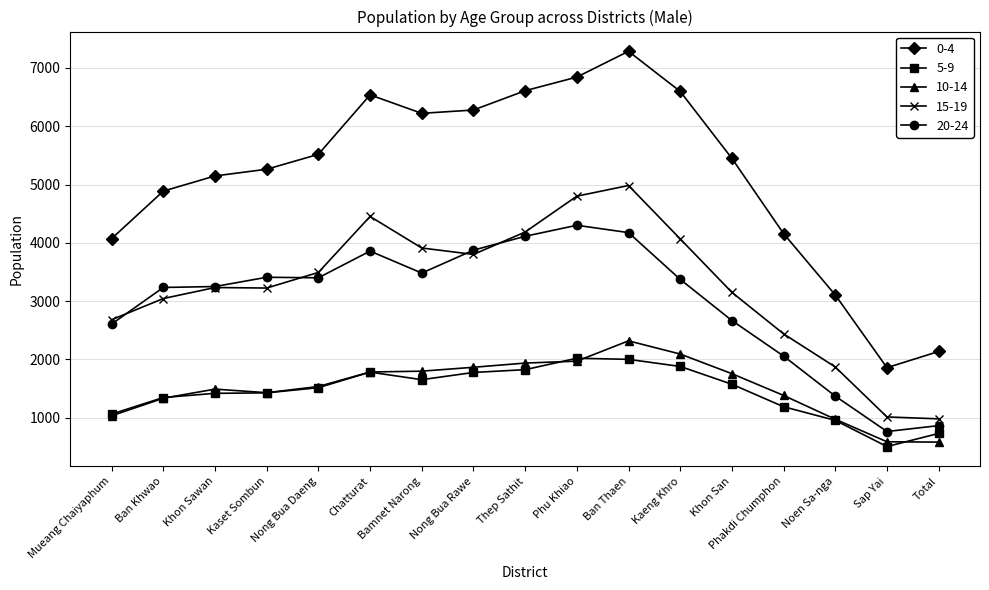

Rank the series by their maximum value, from lowest to highest.

5-9, 10-14, 20-24, 15-19, 0-4